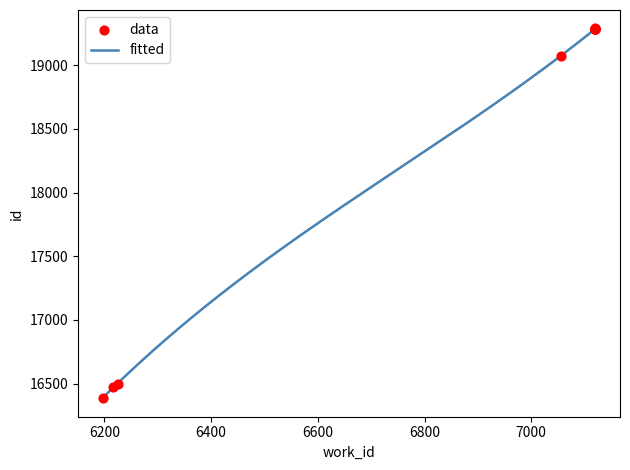

Which has a higher value, 7120 or 7120?

7120